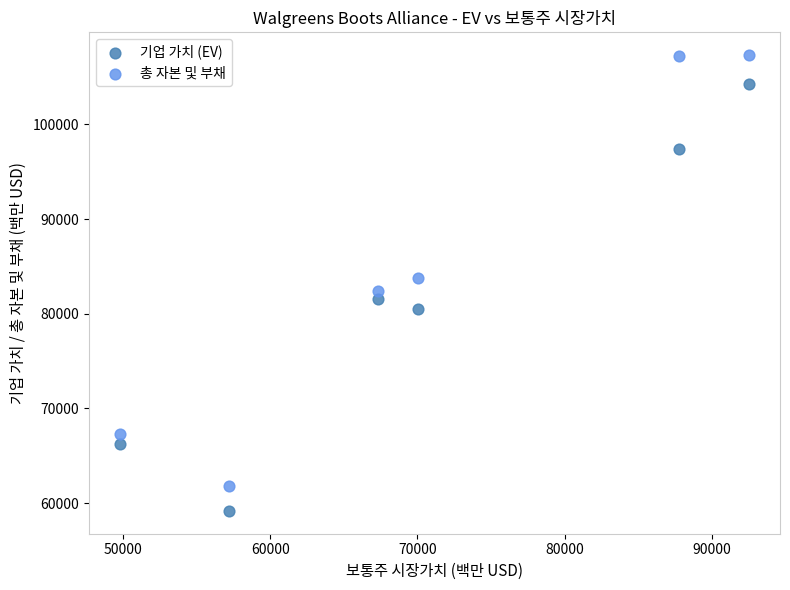

Across all data points, what is the average X value?

70766